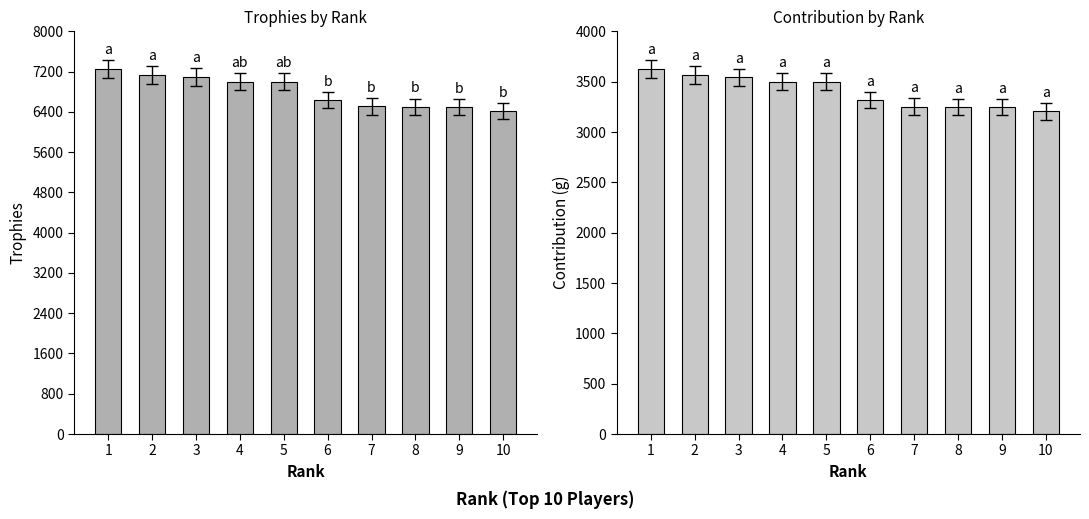

Which category has the lowest value across all series?

10